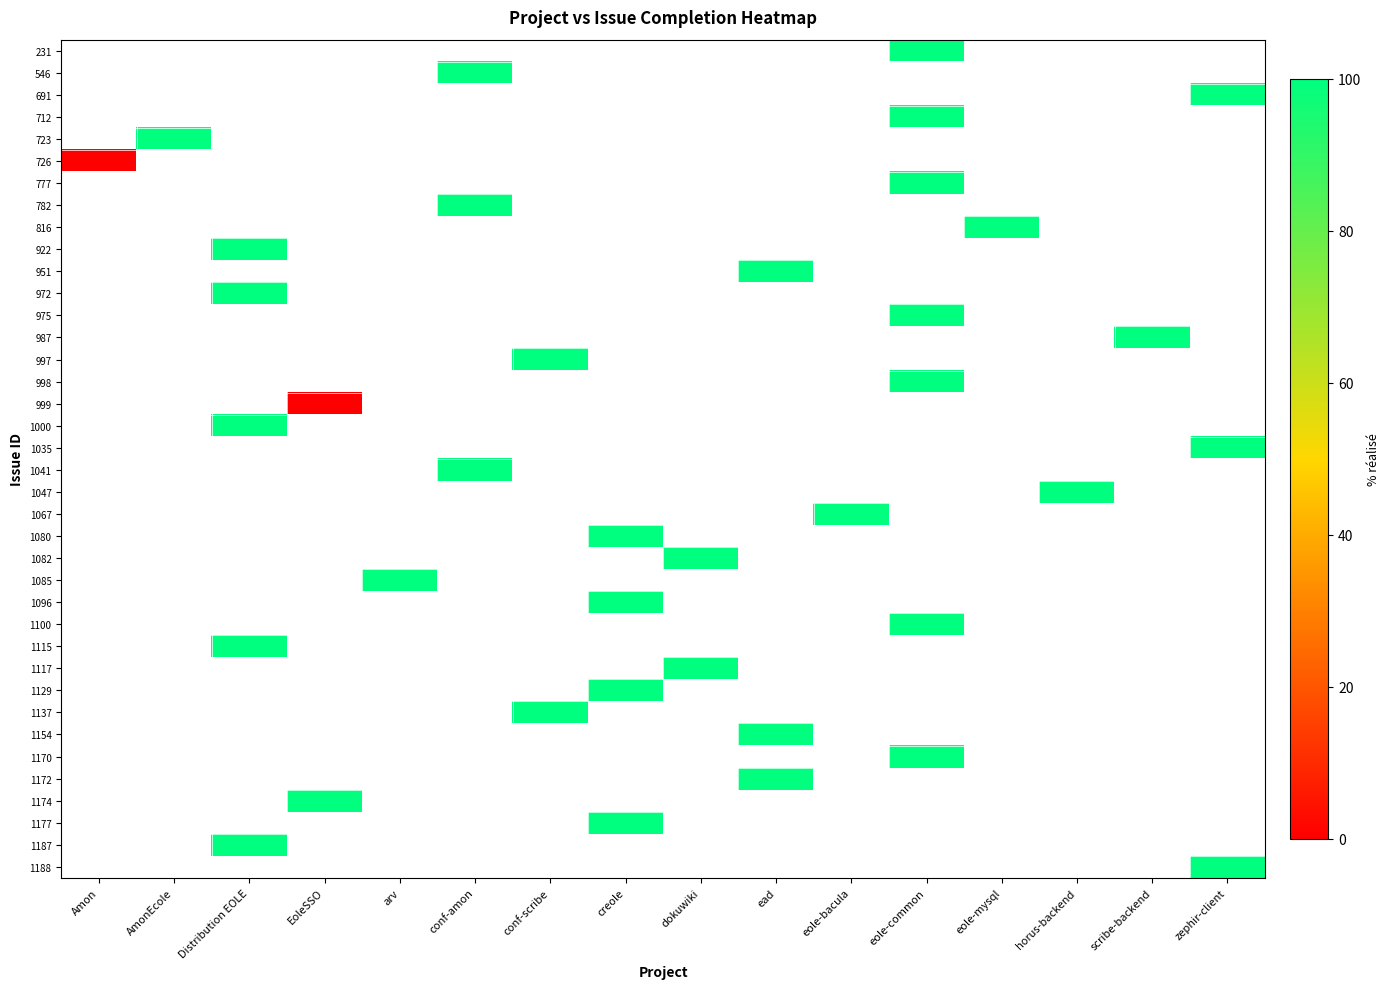

At which label does 723 reach its minimum?

Amon